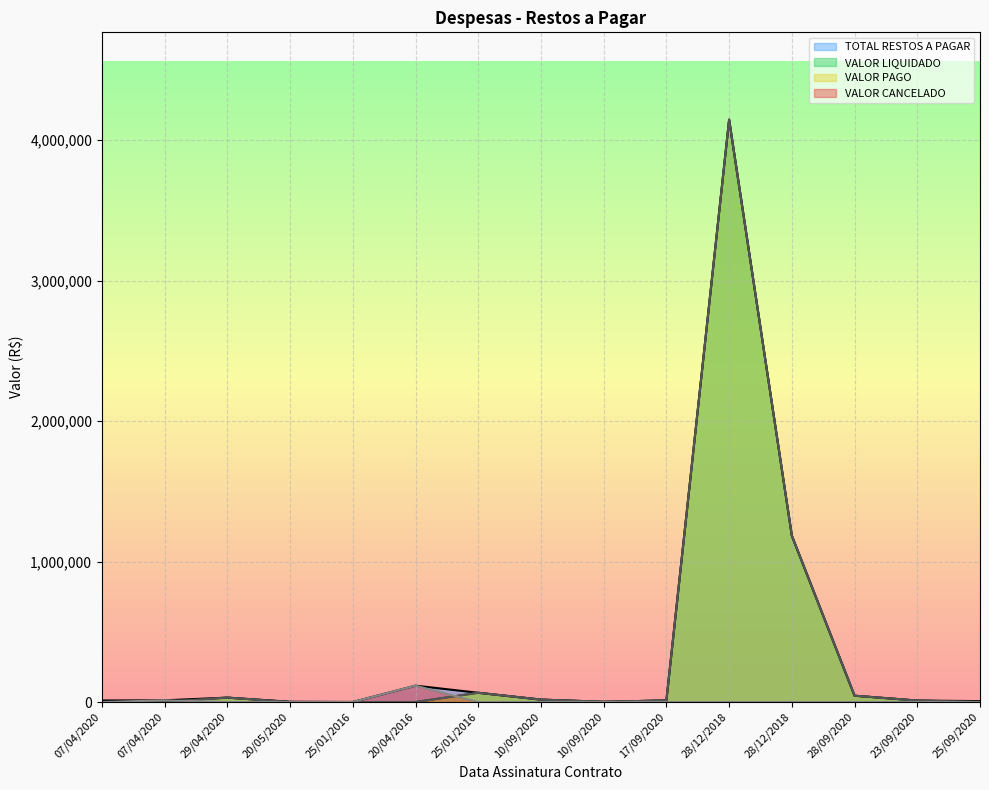

What is the average value of the TOTAL RESTOS A PAGAR series?

377402.8